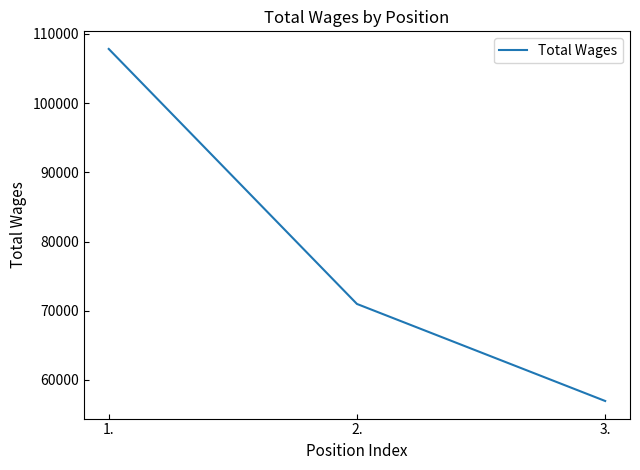

Which category has the lowest value across all series?

3.